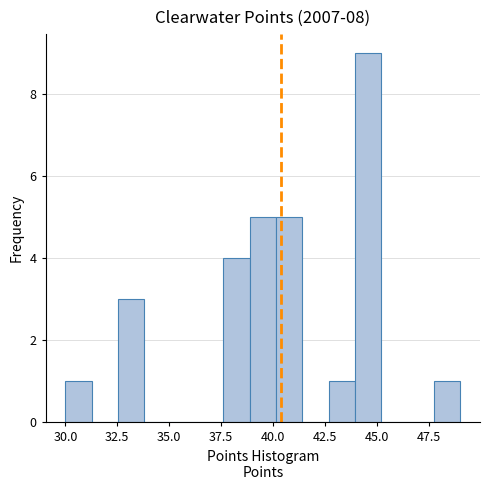

Around what value on the x-axis is the tallest bar? Give the approximate position of its centre, as read against the axis.

44.5